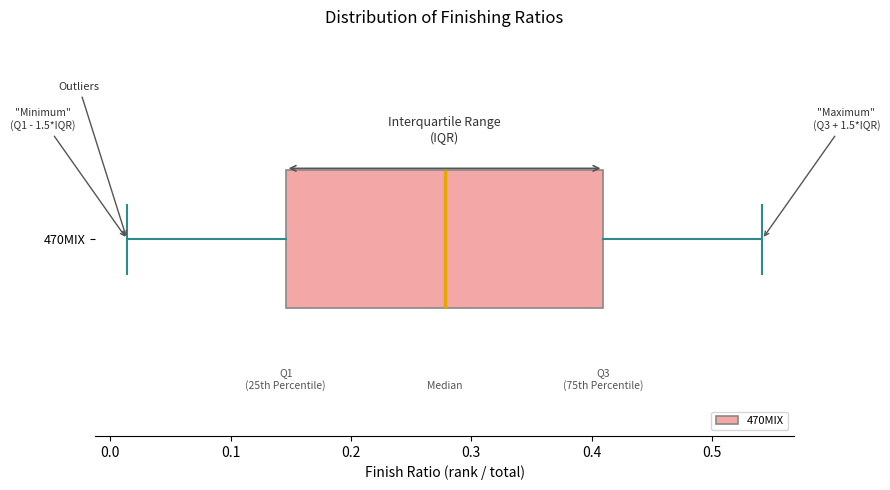

Where does the median line of the box for 470MIX sit on the x-axis? The values are not printed on the chart, so give them approximately, as read against the axis.

0.28